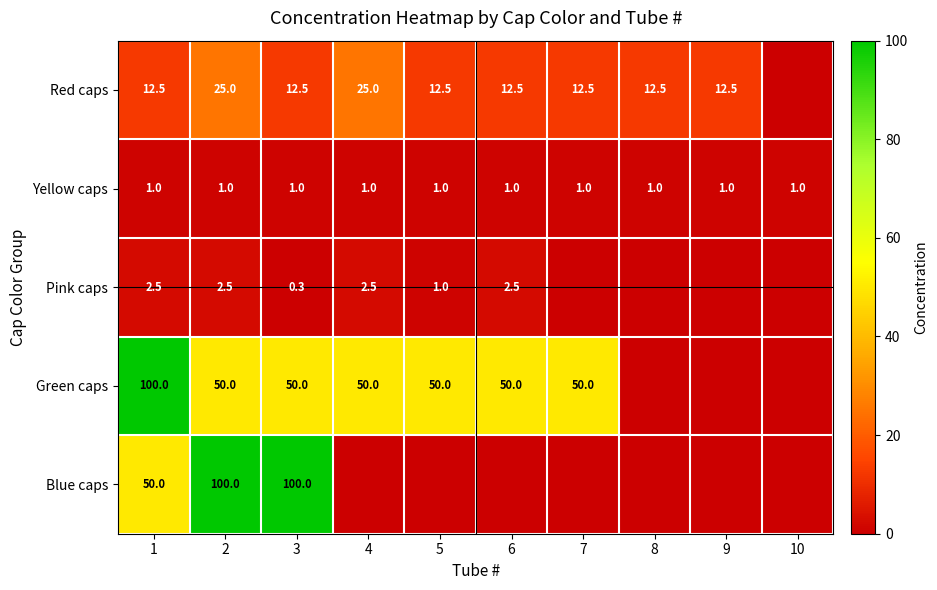

The Green caps series shows 50.0 at 7. True or false?

True